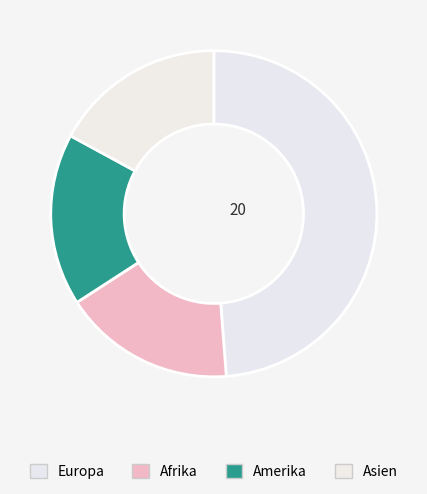

How many slices are in this pie chart?

4